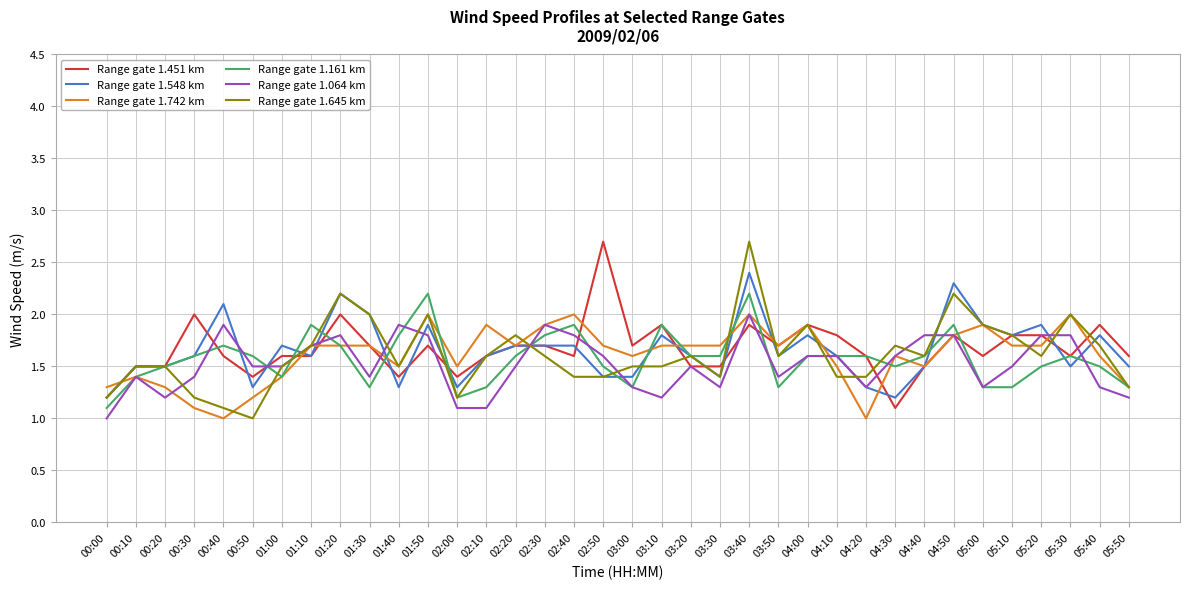

What is the difference between the Range gate 1.548 km values at 02:40 and 00:20?

0.2